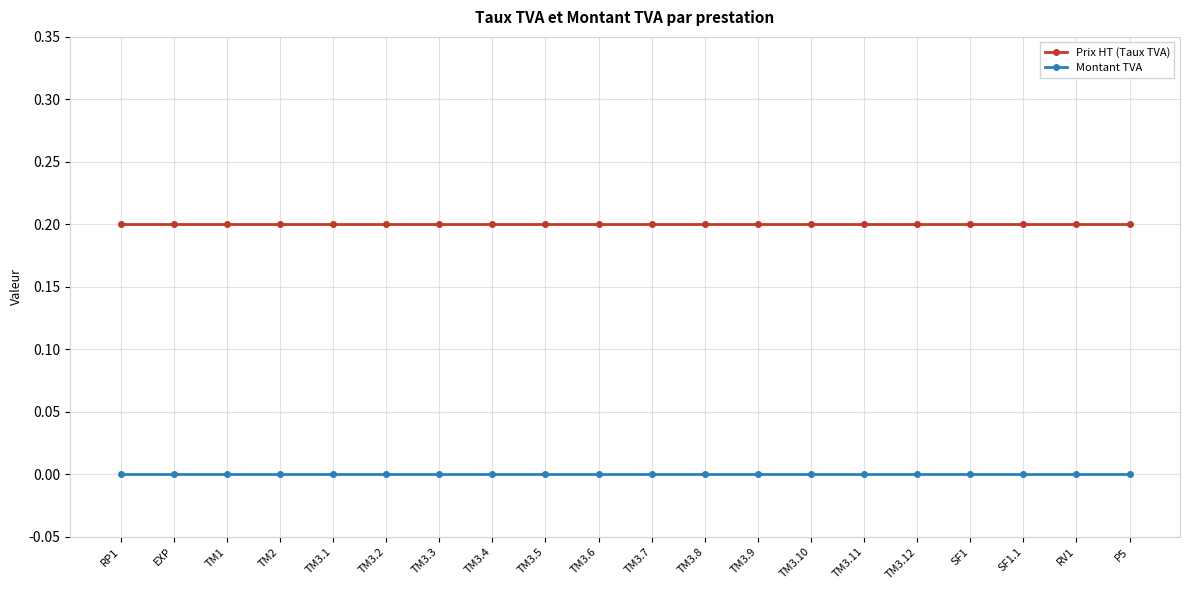

How many lines are shown in the chart?

2